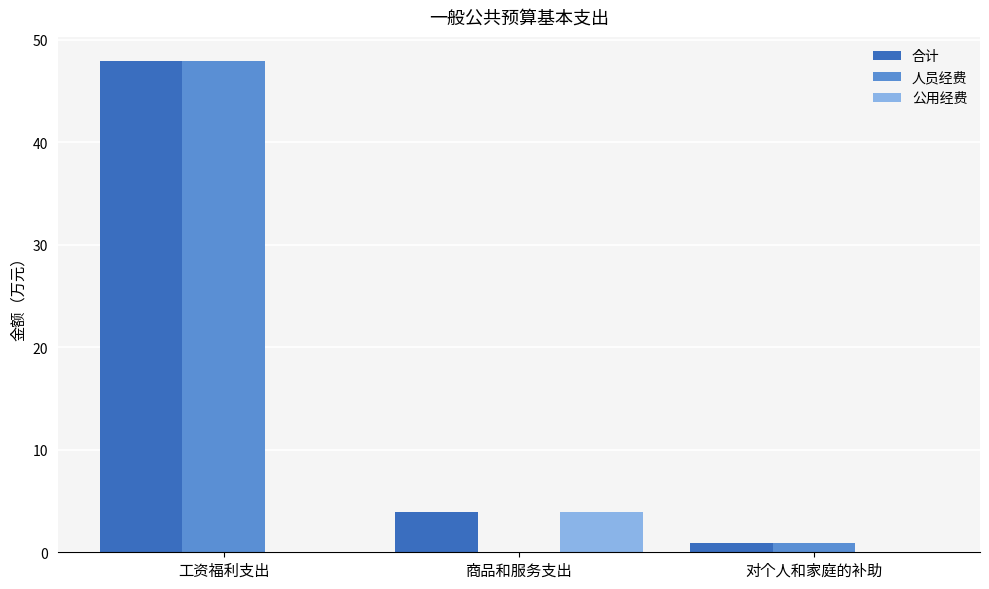

Are the bars grouped side by side (vs. stacked)?

Yes